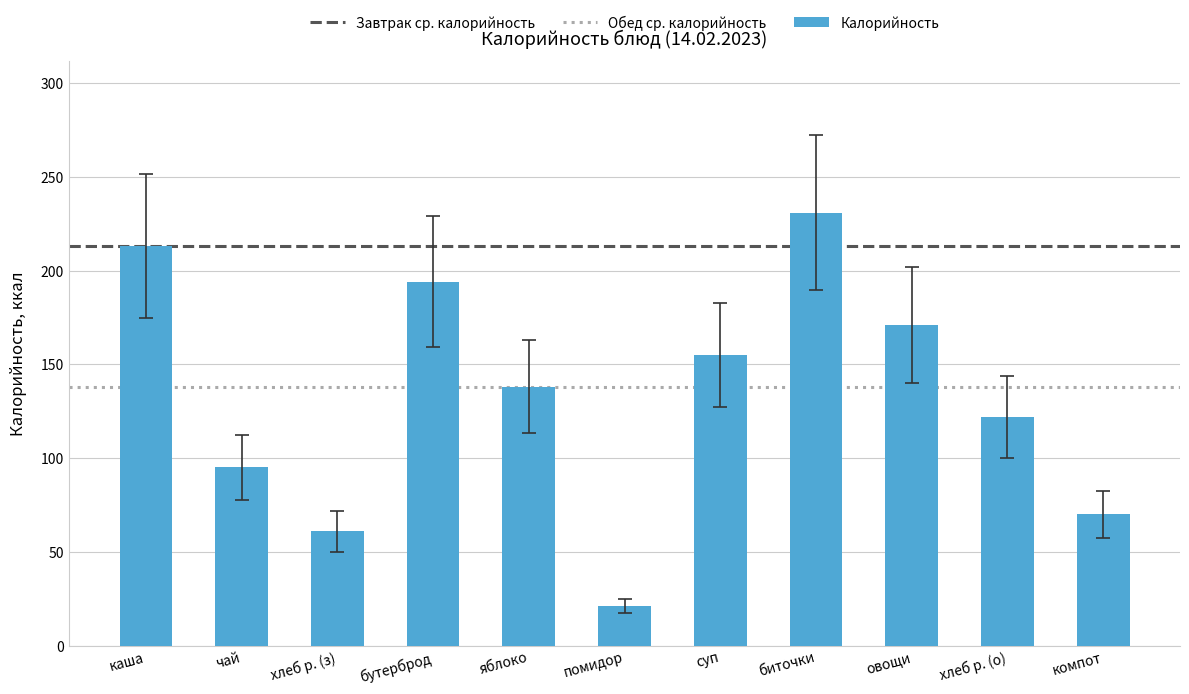

What value does the data have at чай?

95